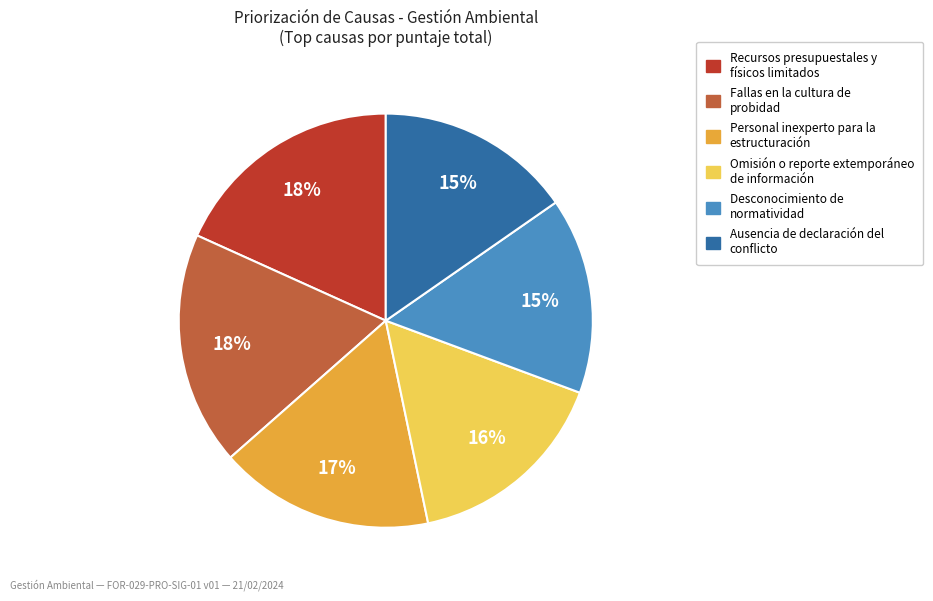

Is there any slice that represents more than half of the pie?

No